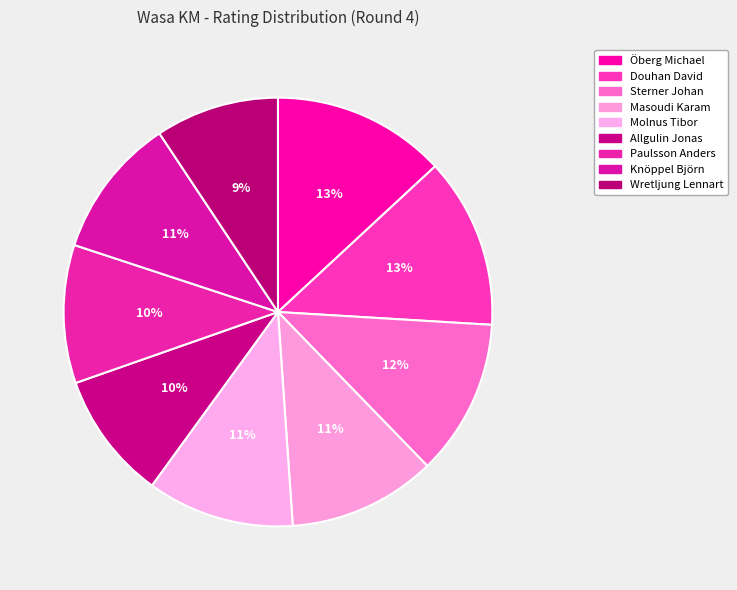

True or false: Masoudi Karam accounts for 11% of the total.

True